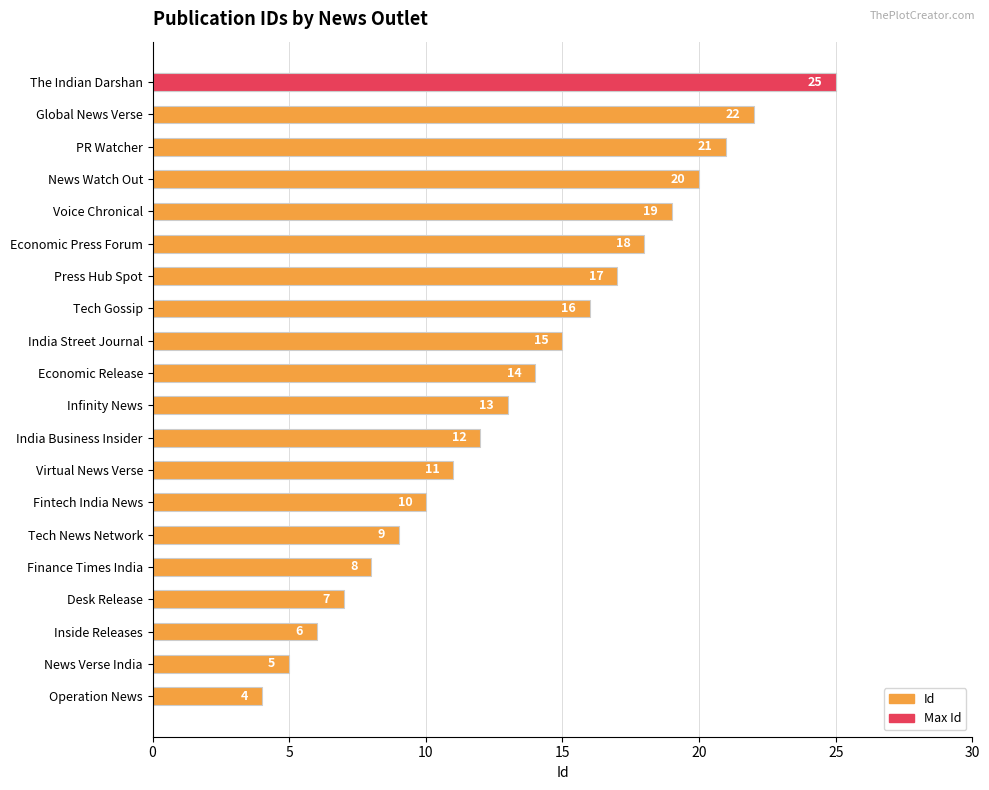

What is the approximate value at 15?

7